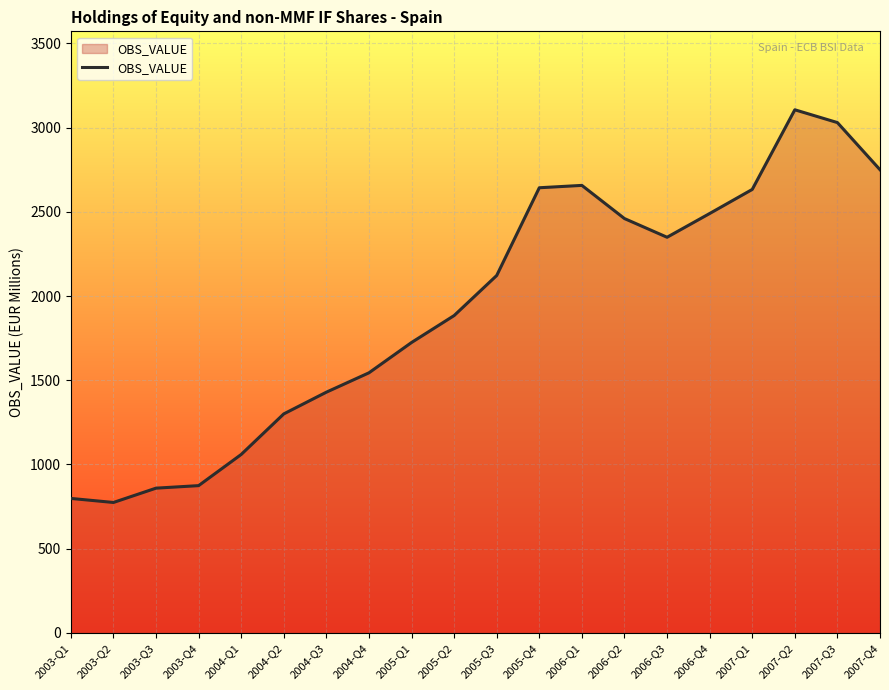

The value at 2003-Q3 is 1489. True or false?

False